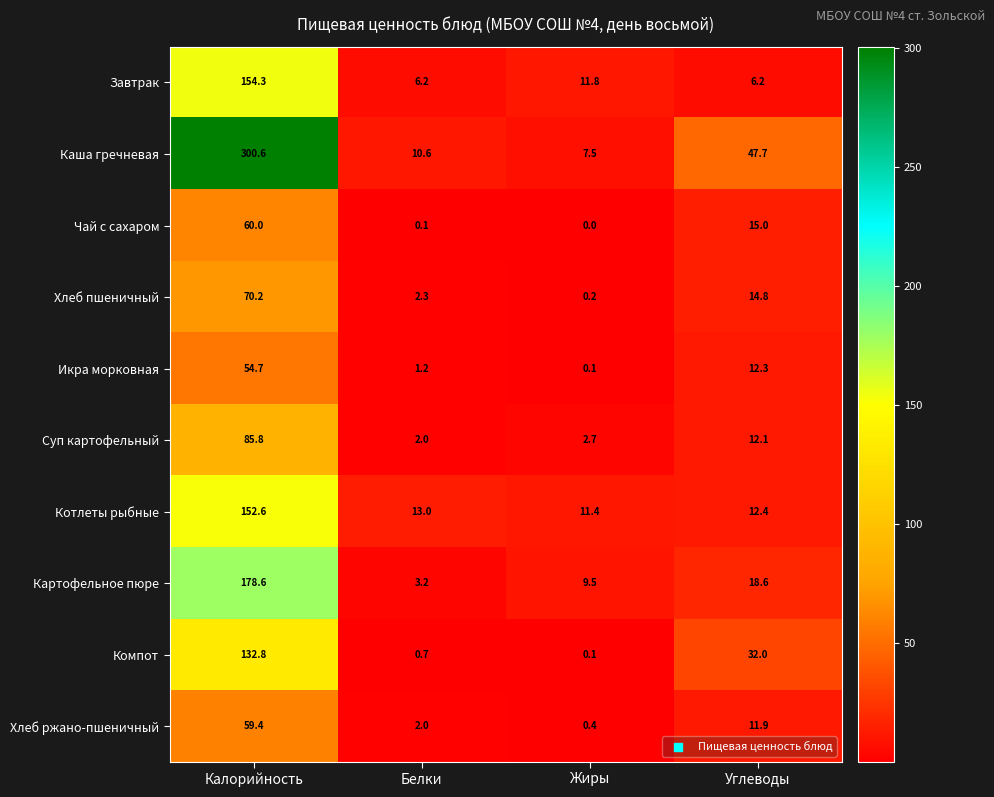

Which series changed the most between Белки and Жиры?

Картофельное пюре